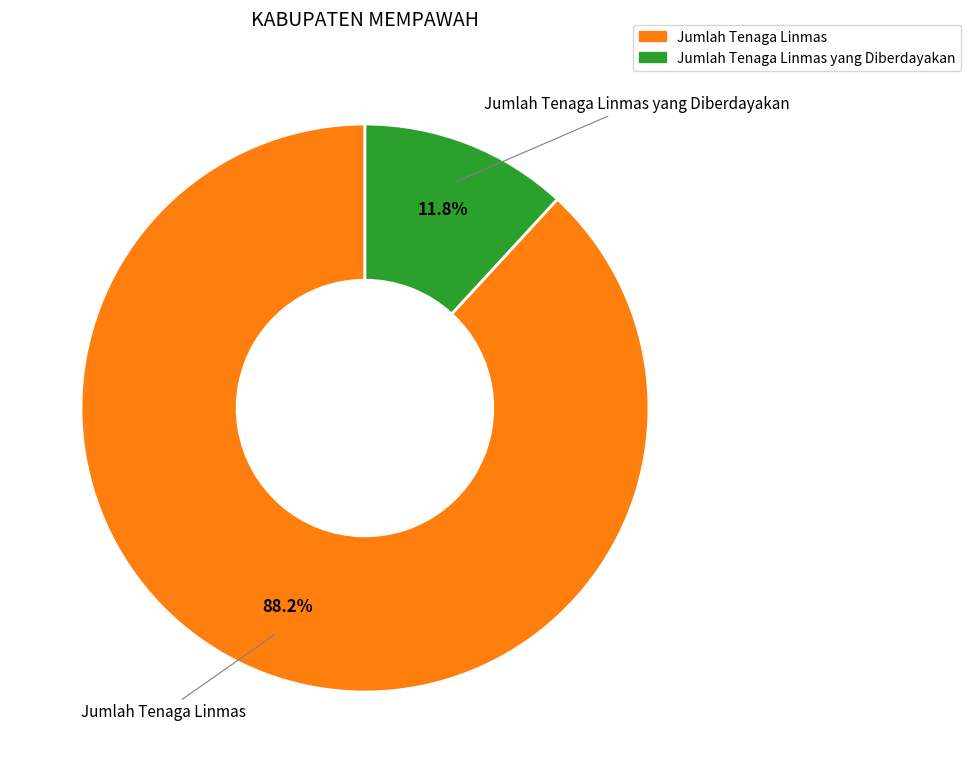

Does any single category account for the majority?

Yes